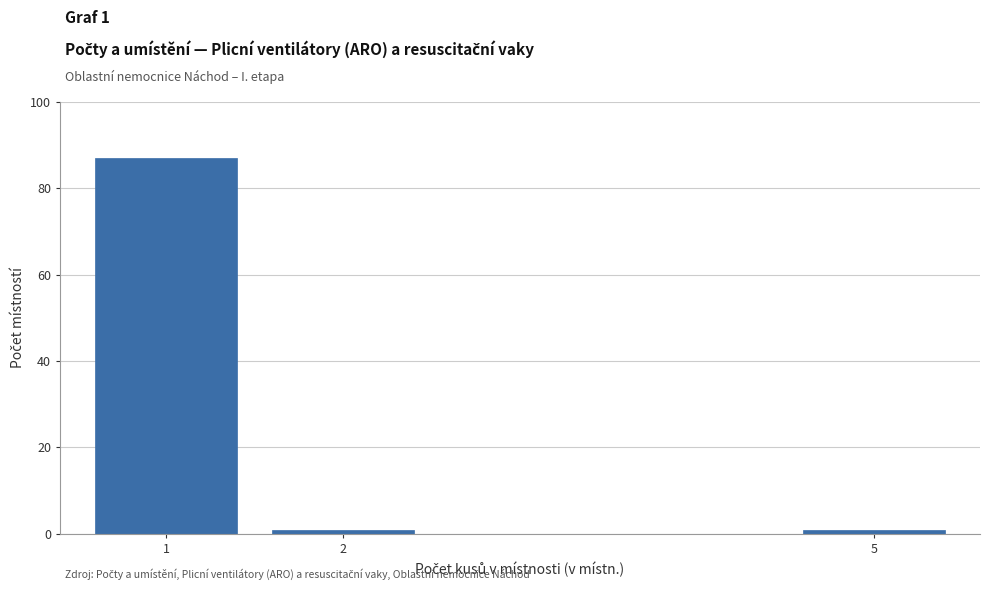

Reading left to right, list all the values displayed in this chart.

1=87	2=1	5=1